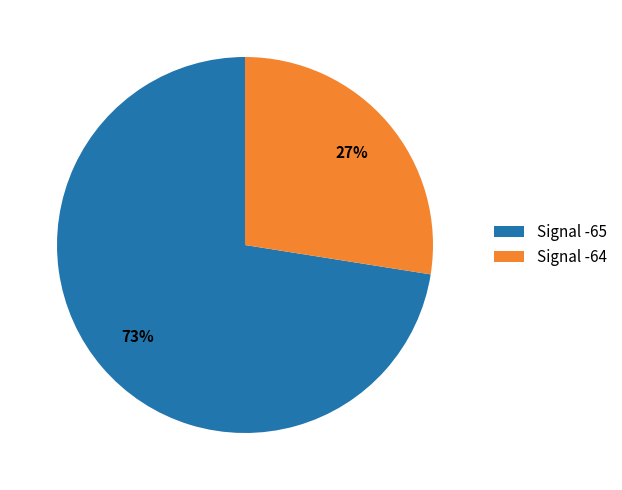

To the nearest percent, what is the average slice percentage?

50%